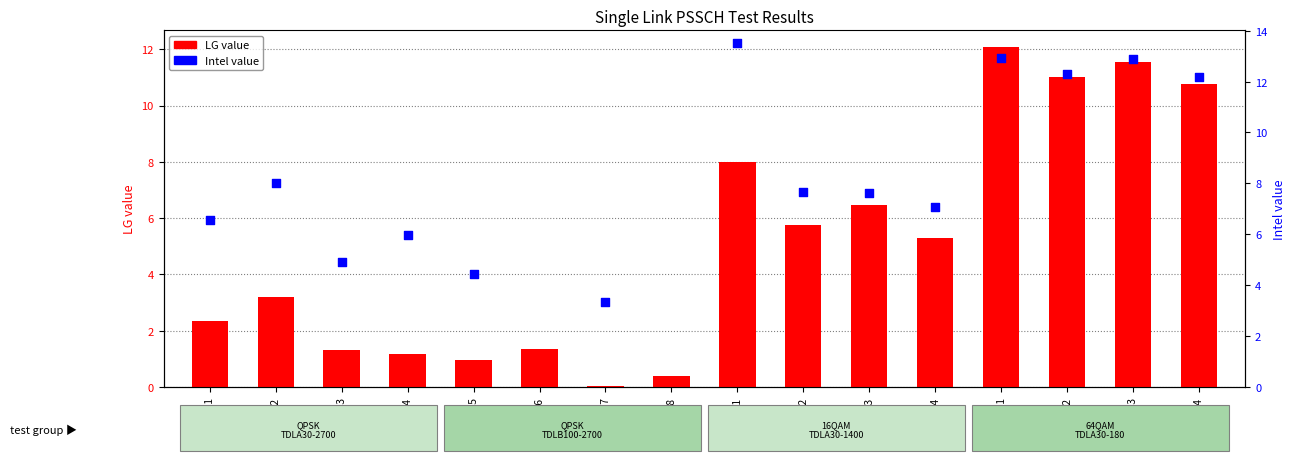

What are all the series names shown in the legend?

LG value, Intel value